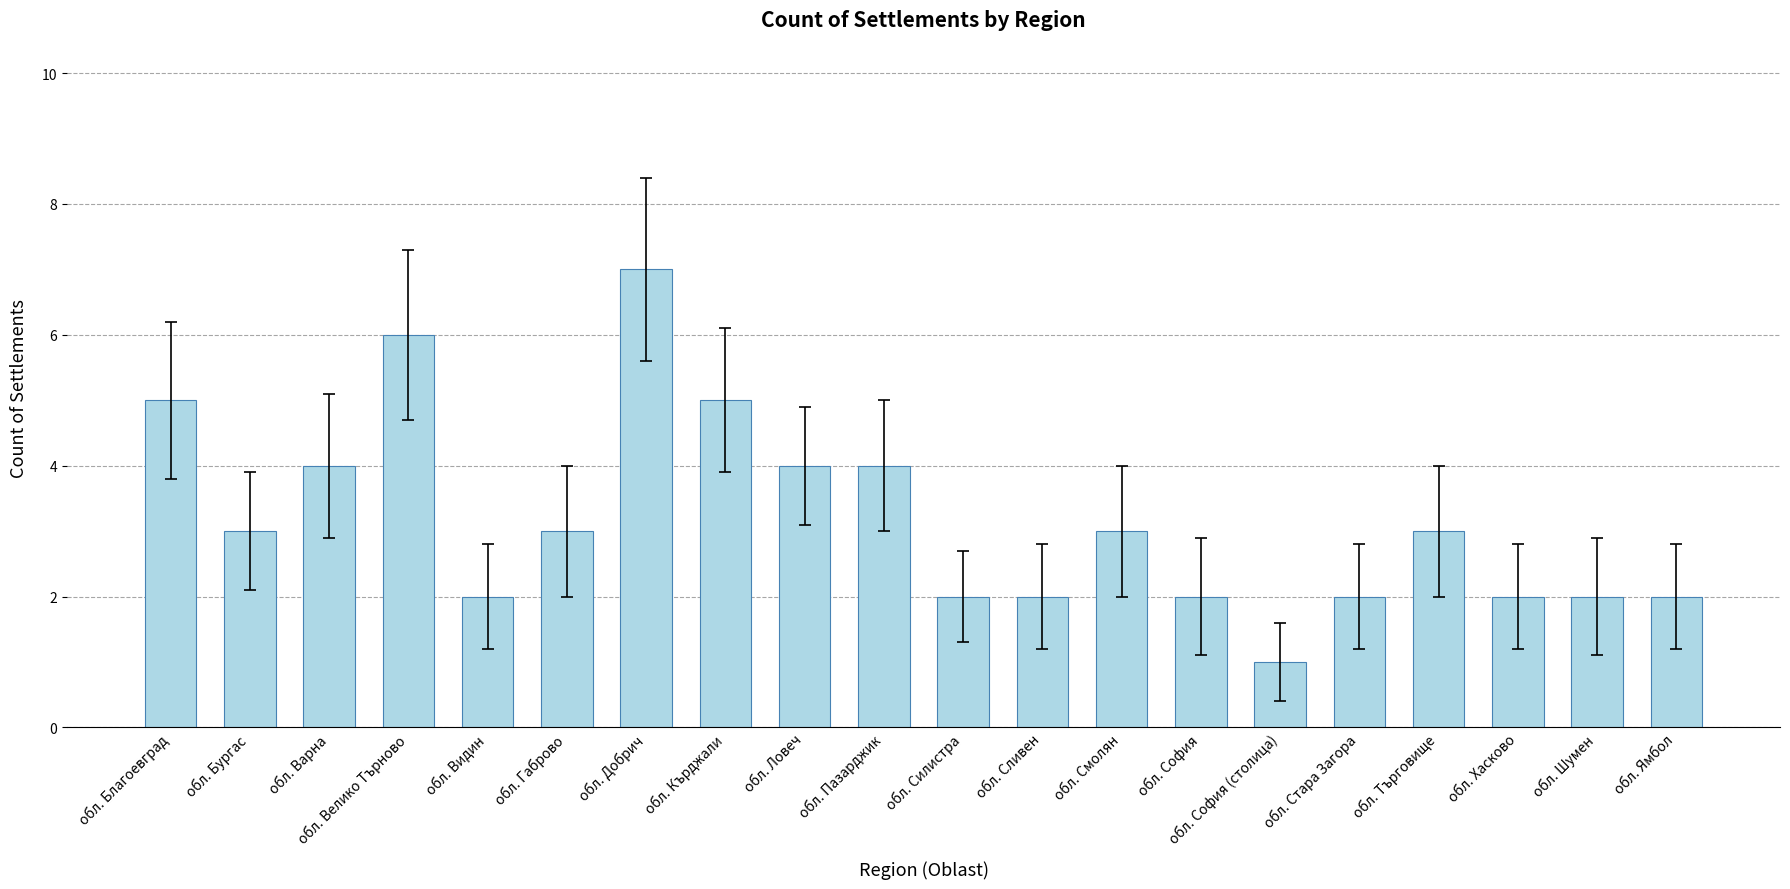

The value at обл. Велико Търново is 6. True or false?

True